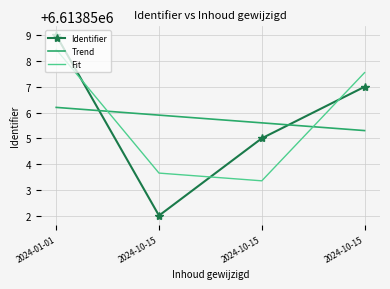

What is the spread (max minus min) of values at 2024-01-01?

2.8